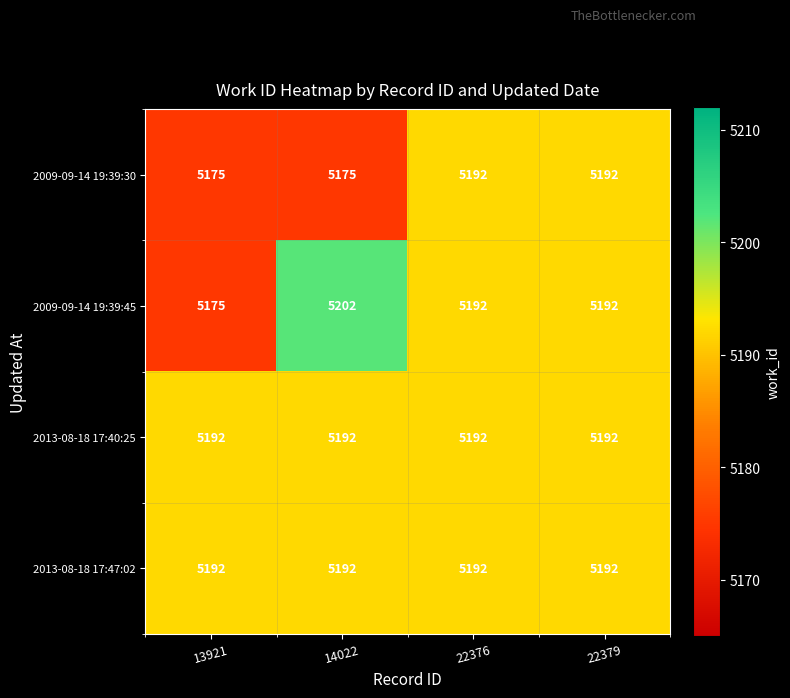

What is the difference between the maximum and minimum values in the 2009-09-14 19:39:30 series?

17